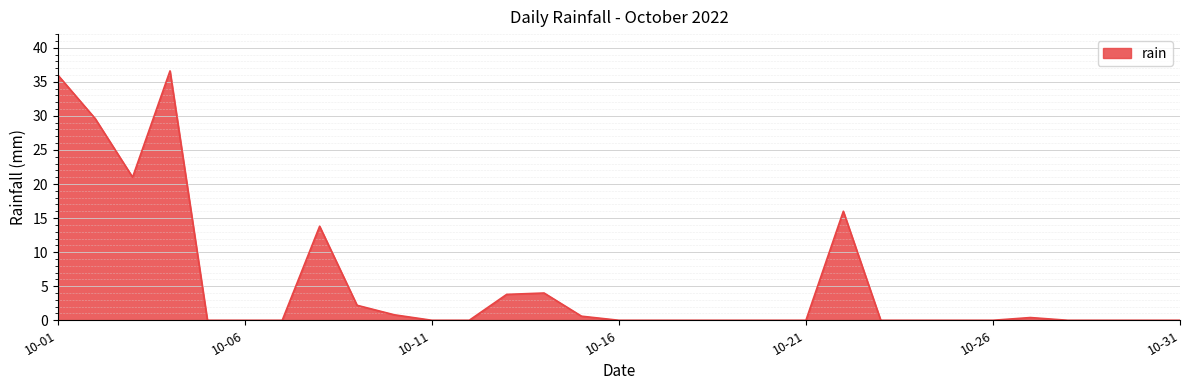

What is the maximum value shown in the chart?

36.6